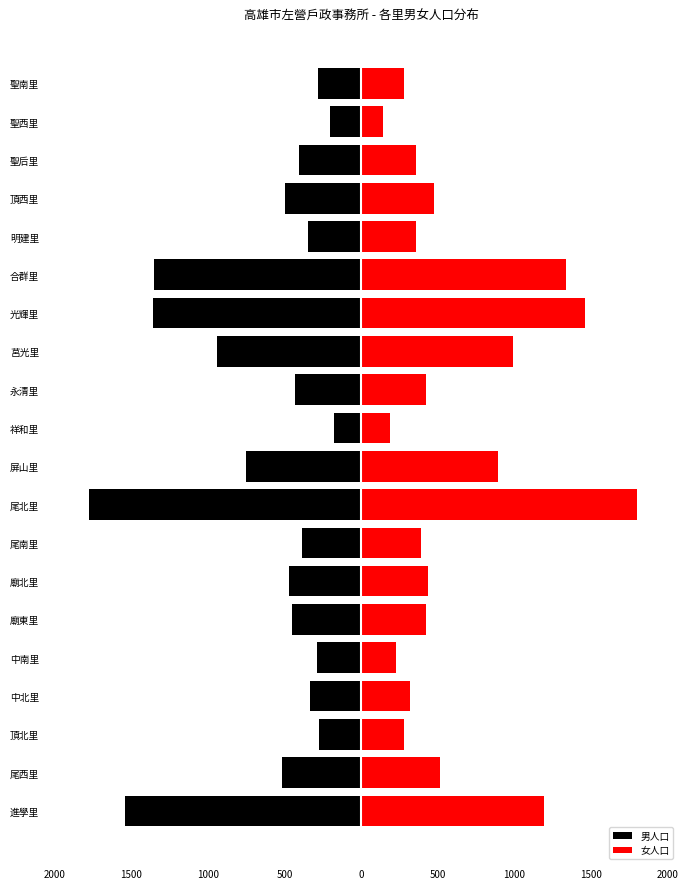

The value of 女人口 at 頂北里 is 278. True or false?

True